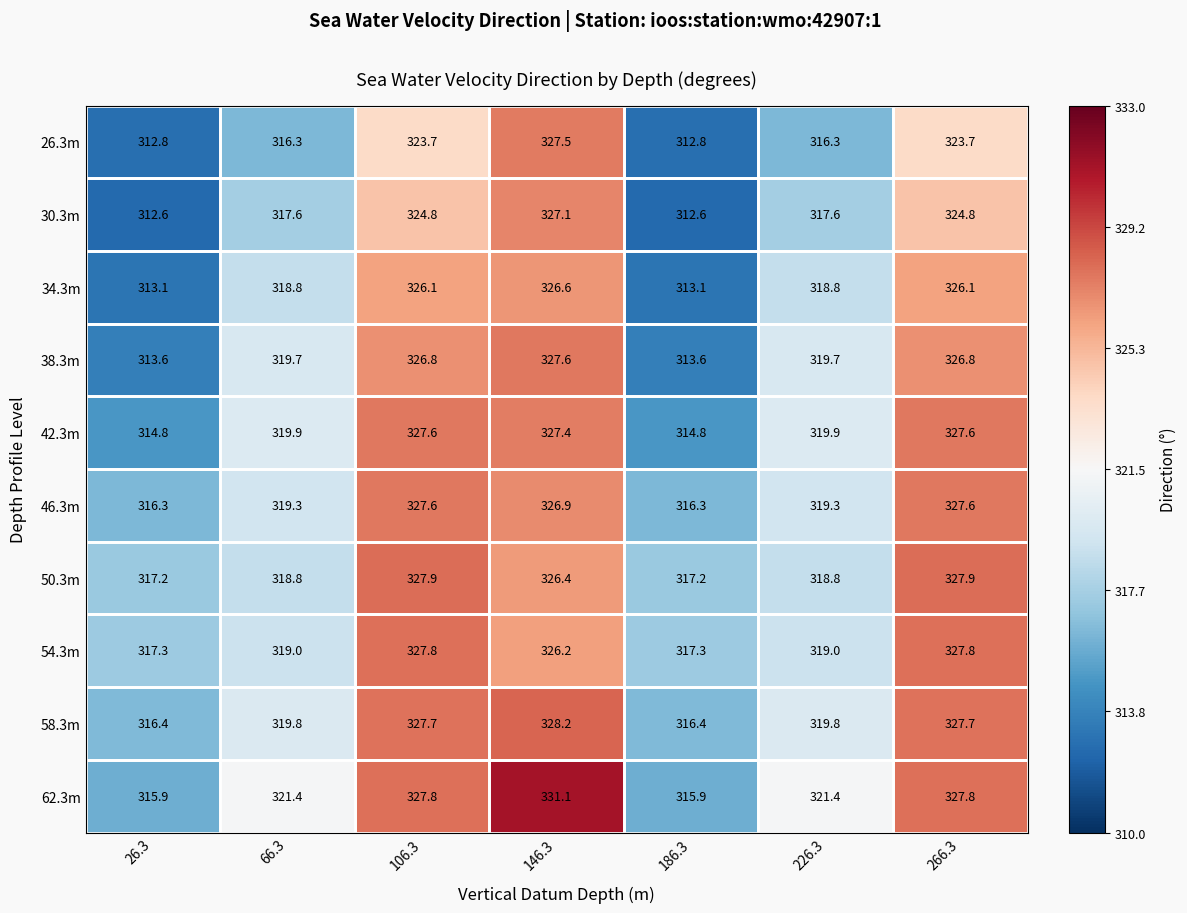

At 146.3, list the series in order from largest to smallest.

62.3m, 58.3m, 38.3m, 26.3m, 42.3m, 30.3m, 46.3m, 34.3m, 50.3m, 54.3m